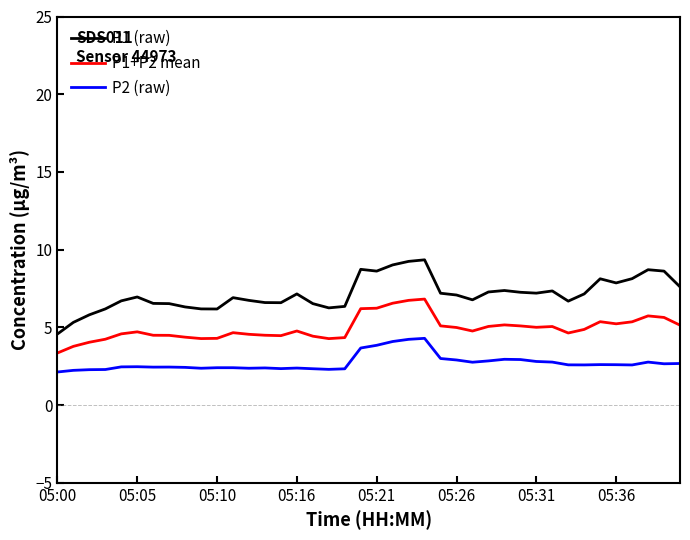

List the series in order of their peak value, lowest first.

P2 (raw), P1+P2 mean, P1 (raw)